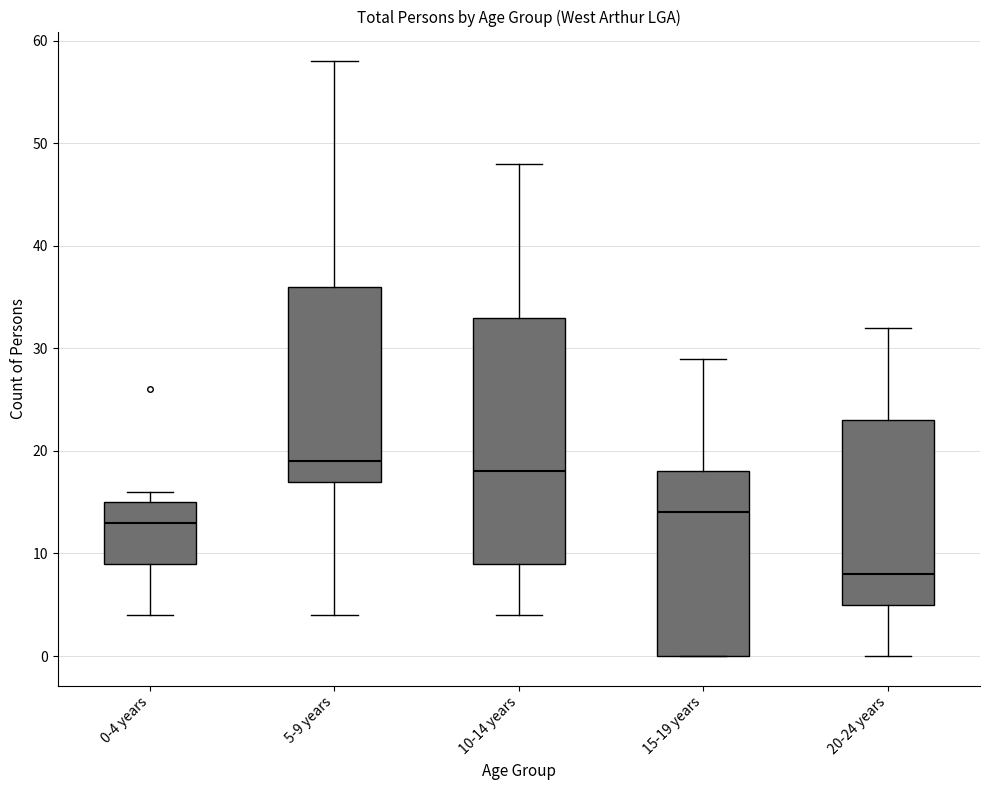

Which box is the tallest, from its lower edge to its upper edge?

10-14 years